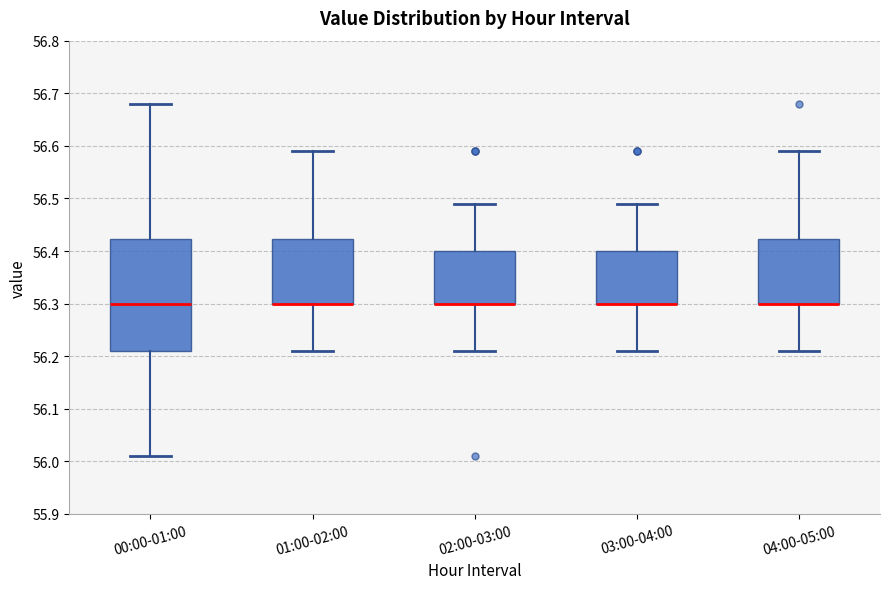

Reading left to right, read every box against the y-axis: the position of its median line, the range the box covers, and the ends of its whiskers. The values are not printed on the chart, so give them approximately, as read against the axis.

00:00-01:00: median 56.30, box 56.21 to 56.42, whiskers 56.01 to 56.68
01:00-02:00: median 56.30 (drawn on the box's lower edge), box 56.30 to 56.42, whiskers 56.21 to 56.59
02:00-03:00: median 56.30 (drawn on the box's lower edge), box 56.30 to 56.40, whiskers 56.21 to 56.49
03:00-04:00: median 56.30 (drawn on the box's lower edge), box 56.30 to 56.40, whiskers 56.21 to 56.49
04:00-05:00: median 56.30 (drawn on the box's lower edge), box 56.30 to 56.42, whiskers 56.21 to 56.59